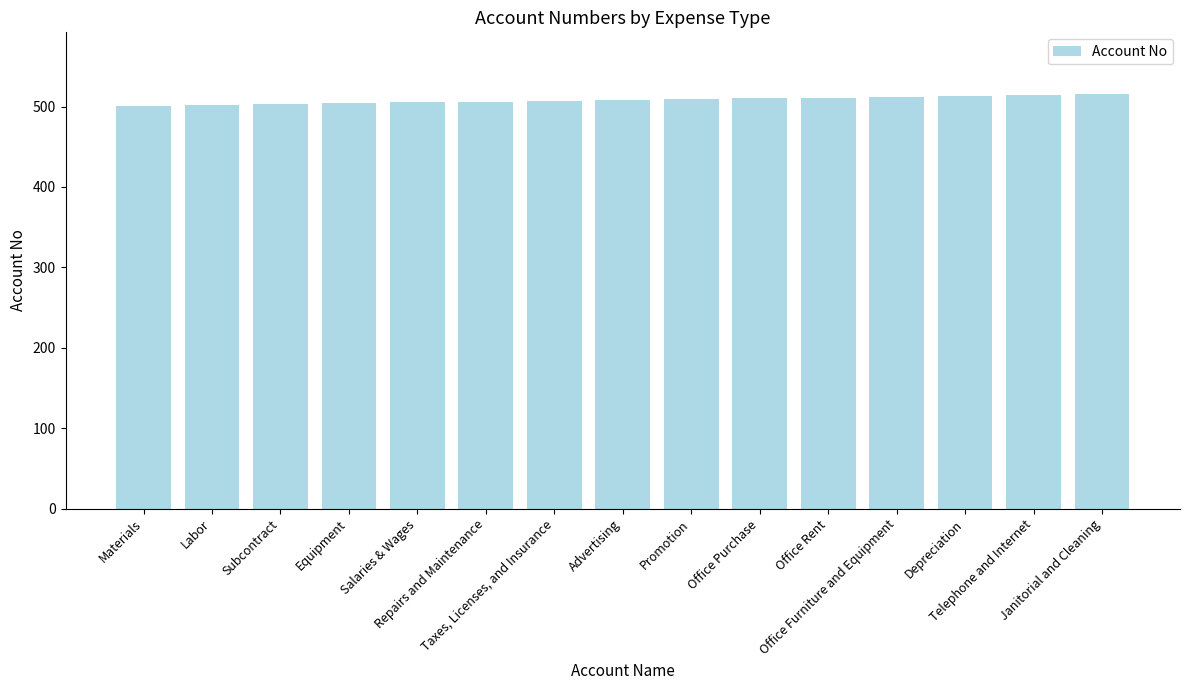

What is the average value?

508